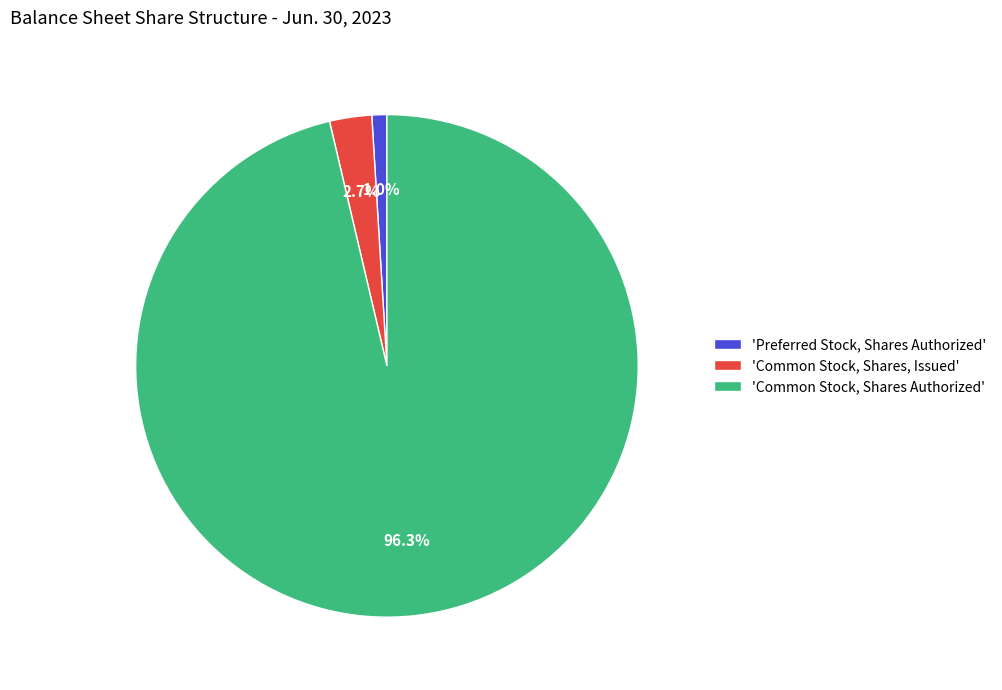

Which category has the smallest portion of the pie?

'Preferred Stock, Shares Authorized'